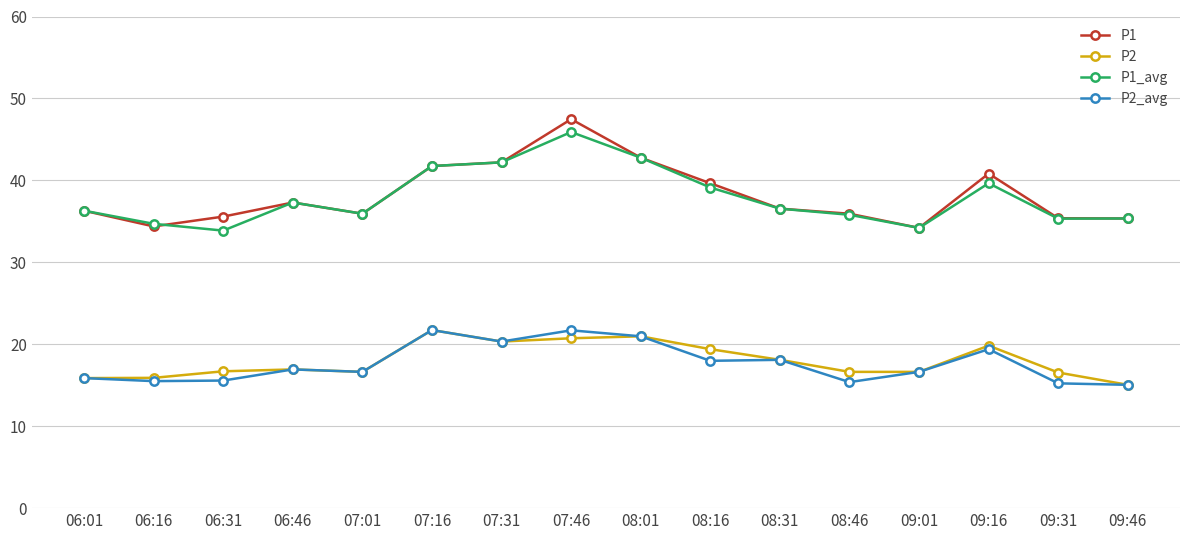

True or false: P2_avg and P1_avg intersect in this chart.

False